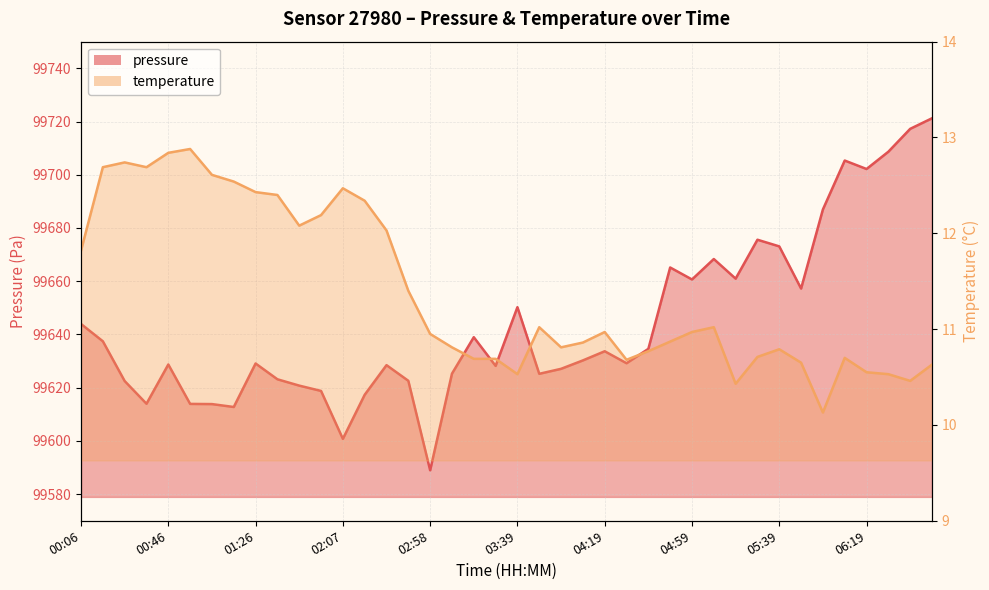

Rank the series by their average value, from lowest to highest.

temperature, pressure